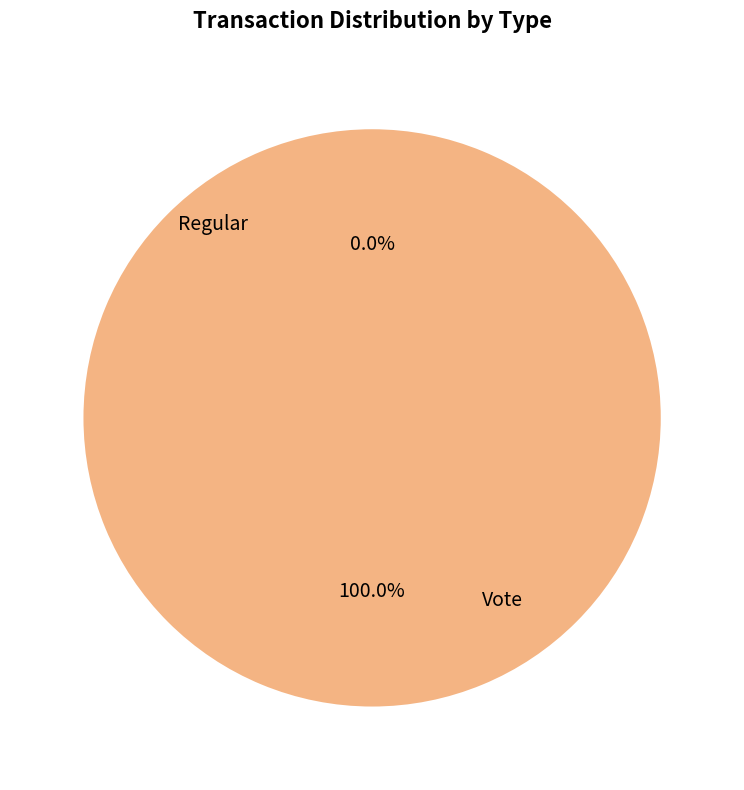

To the nearest percent, what is the difference between the Vote and Regular slice percentages?

100%